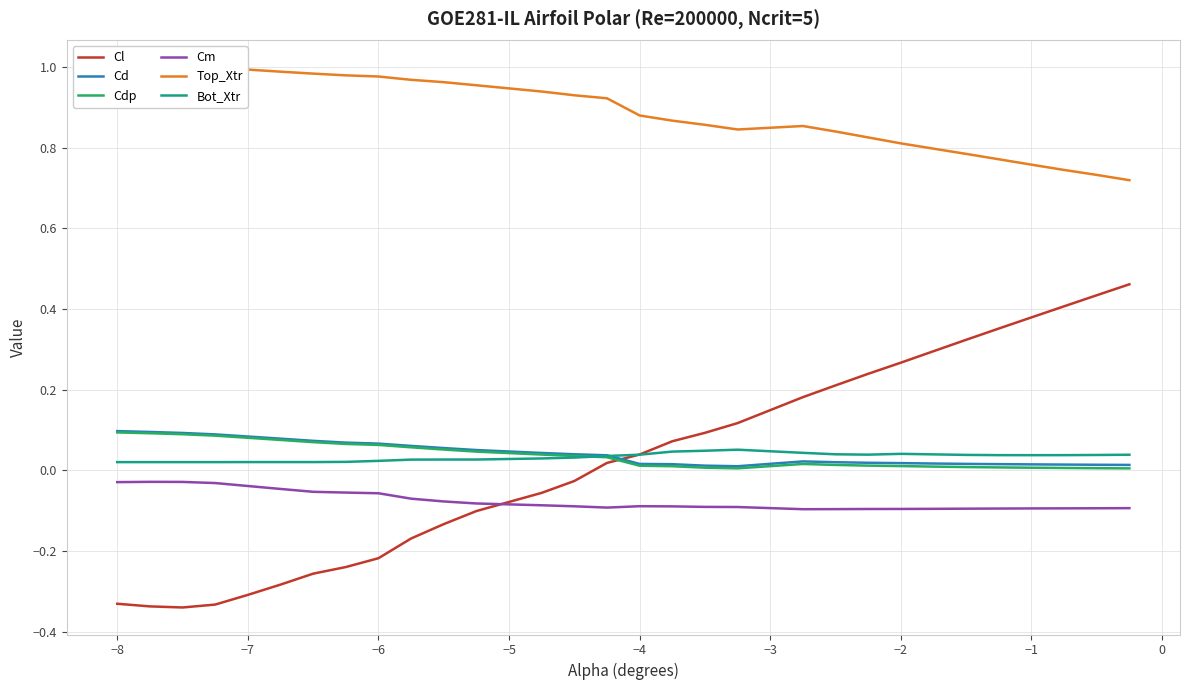

True or false: Cdp has a value of 0.0 at −4.

True